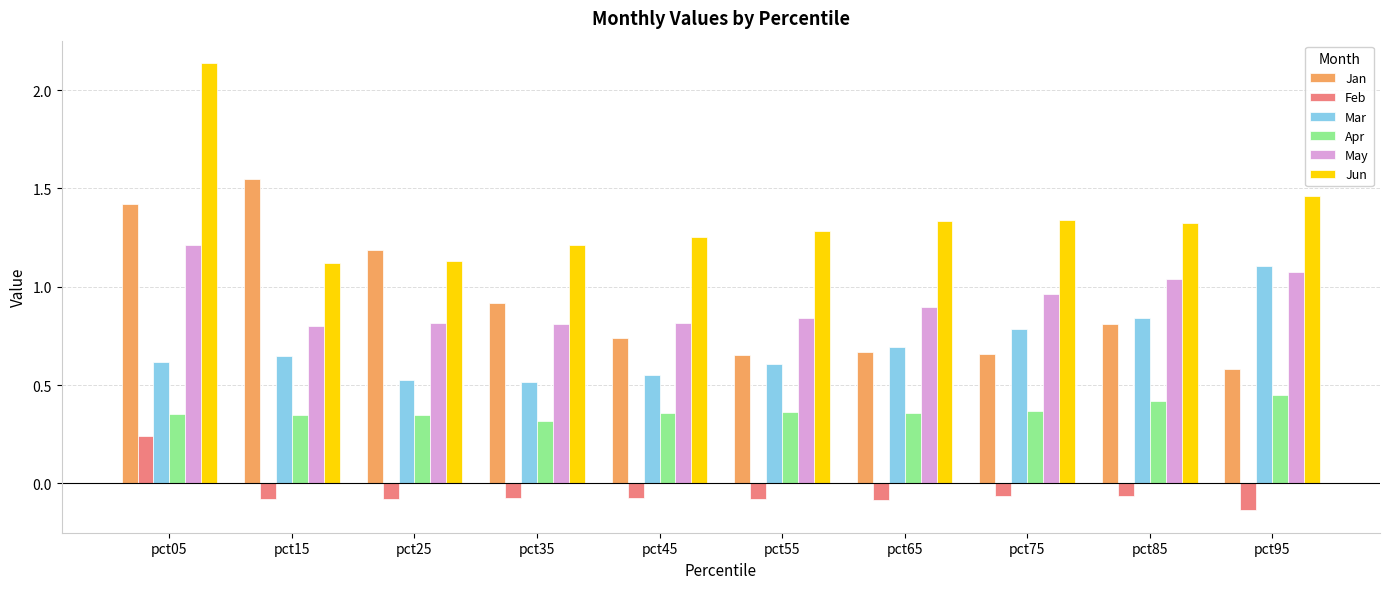

How many groups of bars are there?

10